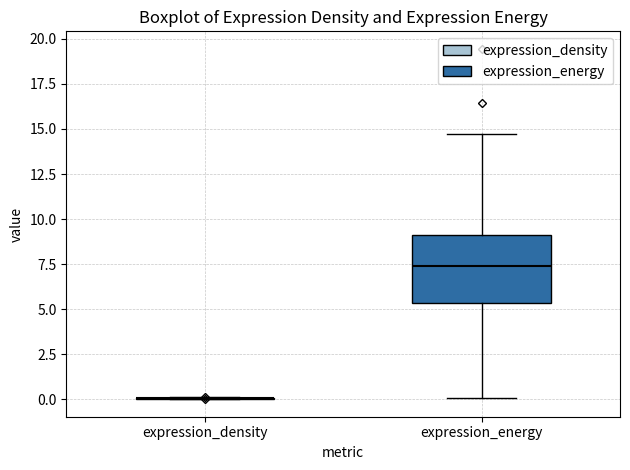

Reading left to right, transcribe this box plot: for each box, give where its median line is, the range the box spans, and where its two whiskers end, as read against the y-axis. The values are not printed on the chart, so give them approximately, as read against the axis.

expression_density: box collapsed to a line at 0.0, whiskers 0.0 to 0.0
expression_energy: median 7.5, box 5.5 to 9.0, whiskers 0.0 to 14.5